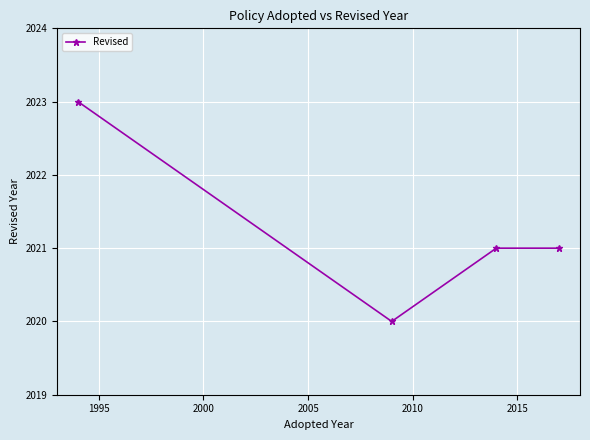

What is the greatest value displayed?

2023